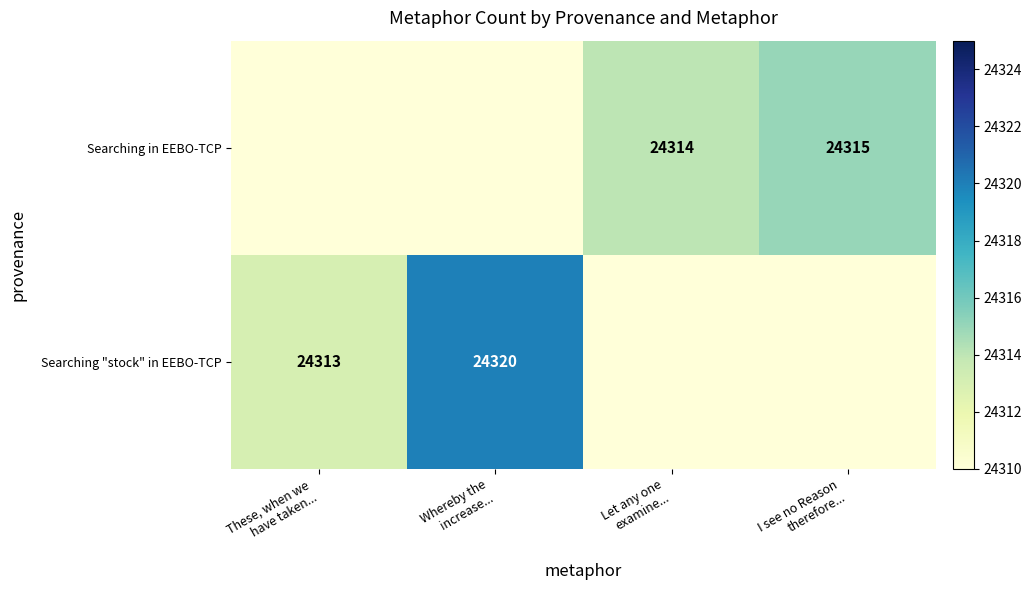

True or false: Searching "stock" in EEBO-TCP has a value of 13531 at Whereby the increase....

False